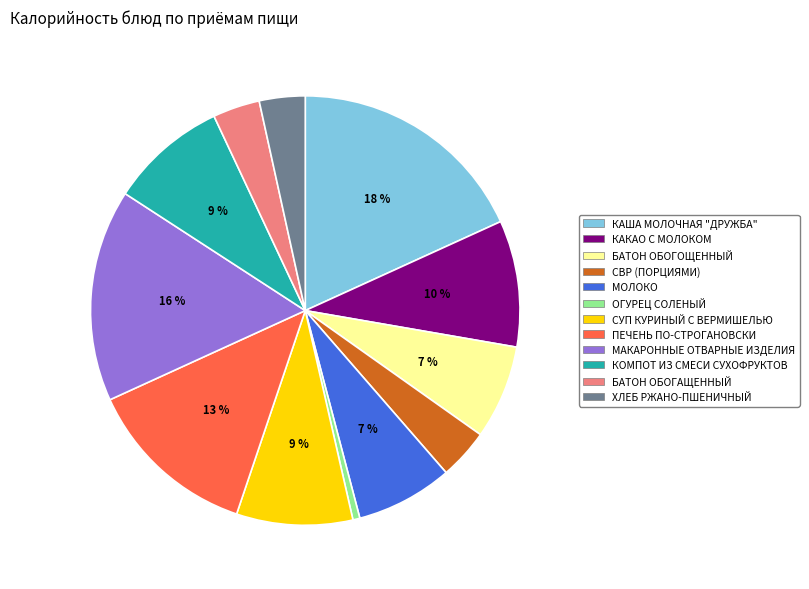

To the nearest percent, what percentage of the pie is ХЛЕБ РЖАНО-ПШЕНИЧНЫЙ?

3%